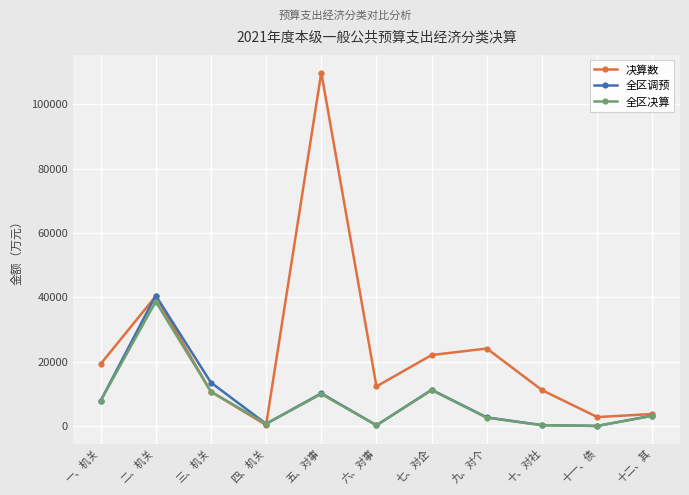

How many interior local valleys does the 全区决算 series have?

3